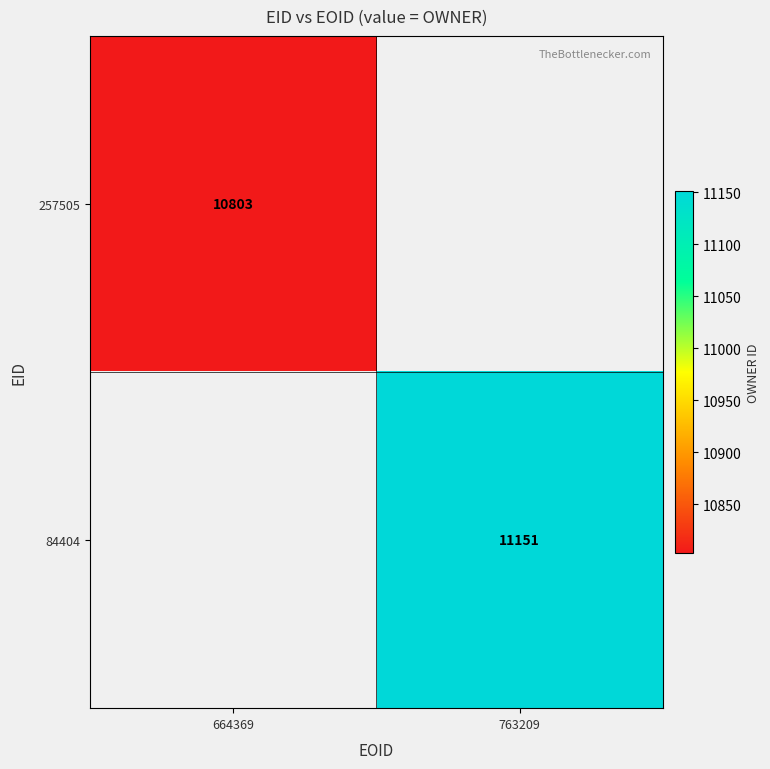

The value of 257505 at 664369 is 18695.7. True or false?

False